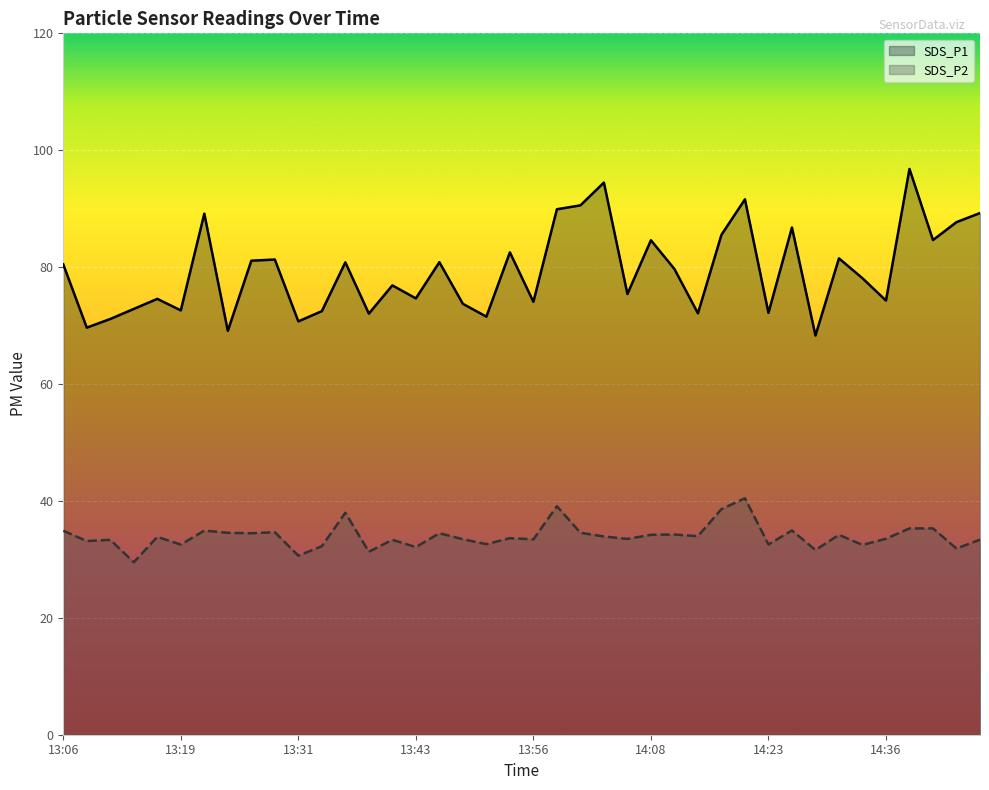

What is the difference between the maximum and minimum values in the SDS_P1 series?

28.5